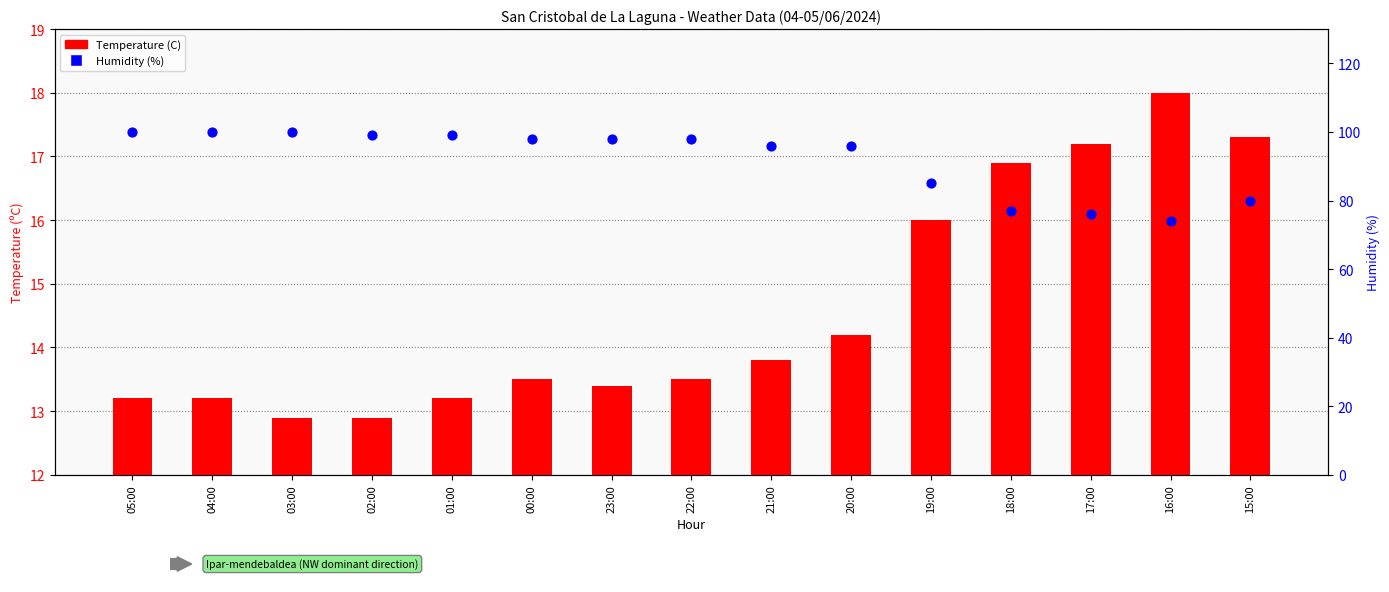

At which category is the sum across all series the highest?

05:00